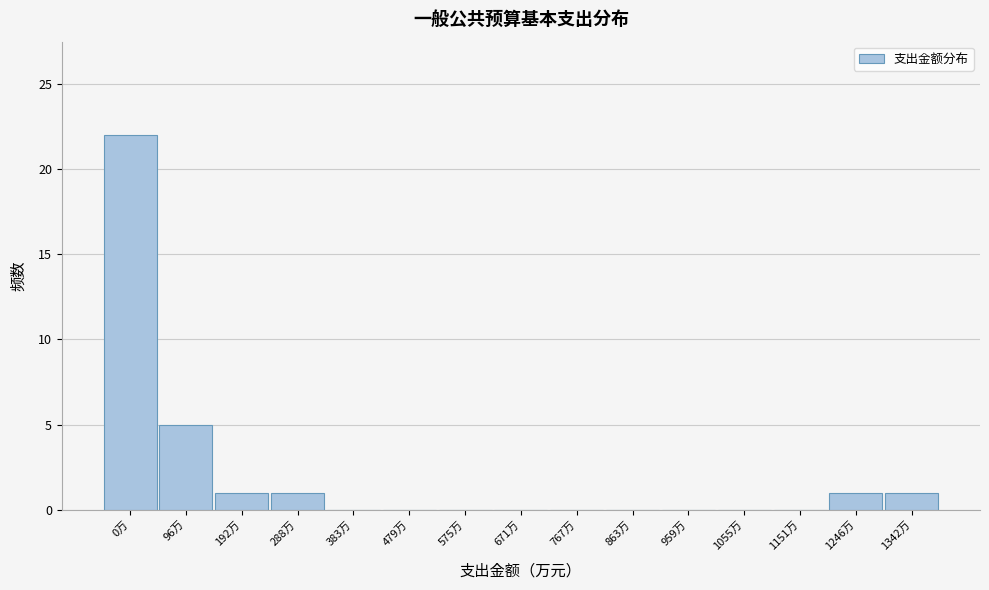

Reading left to right, list all the values displayed in this chart.

0万=22	96万=5	192万=1	288万=1	383万=0	479万=0	575万=0	671万=0	767万=0	863万=0	959万=0	1055万=0	1151万=0	1246万=1	1342万=1